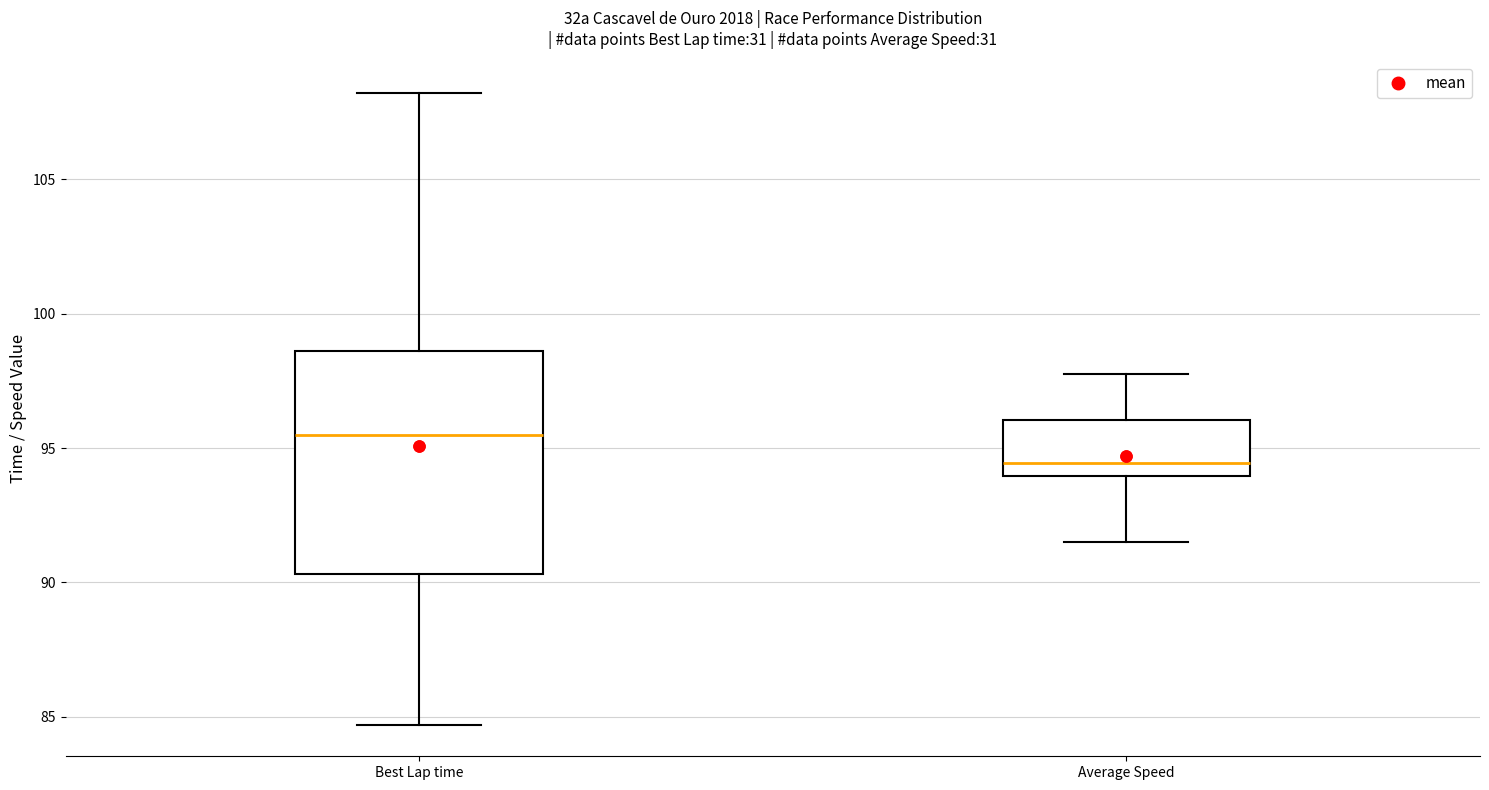

Which box has the highest median line?

Best Lap time